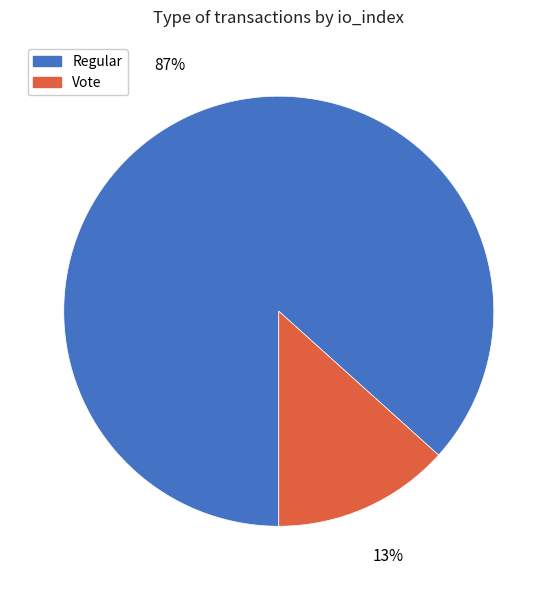

To the nearest percent, what is the average slice percentage?

50%